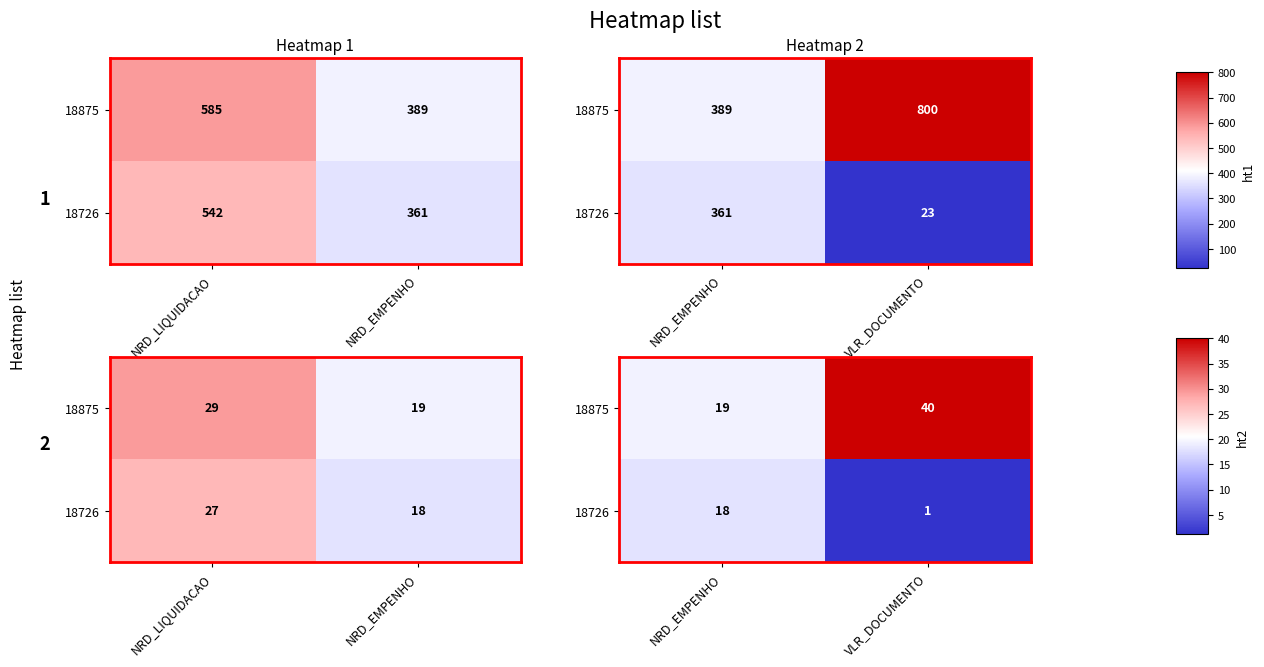

At which label does 18726 reach its minimum?

VLR_DOCUMENTO